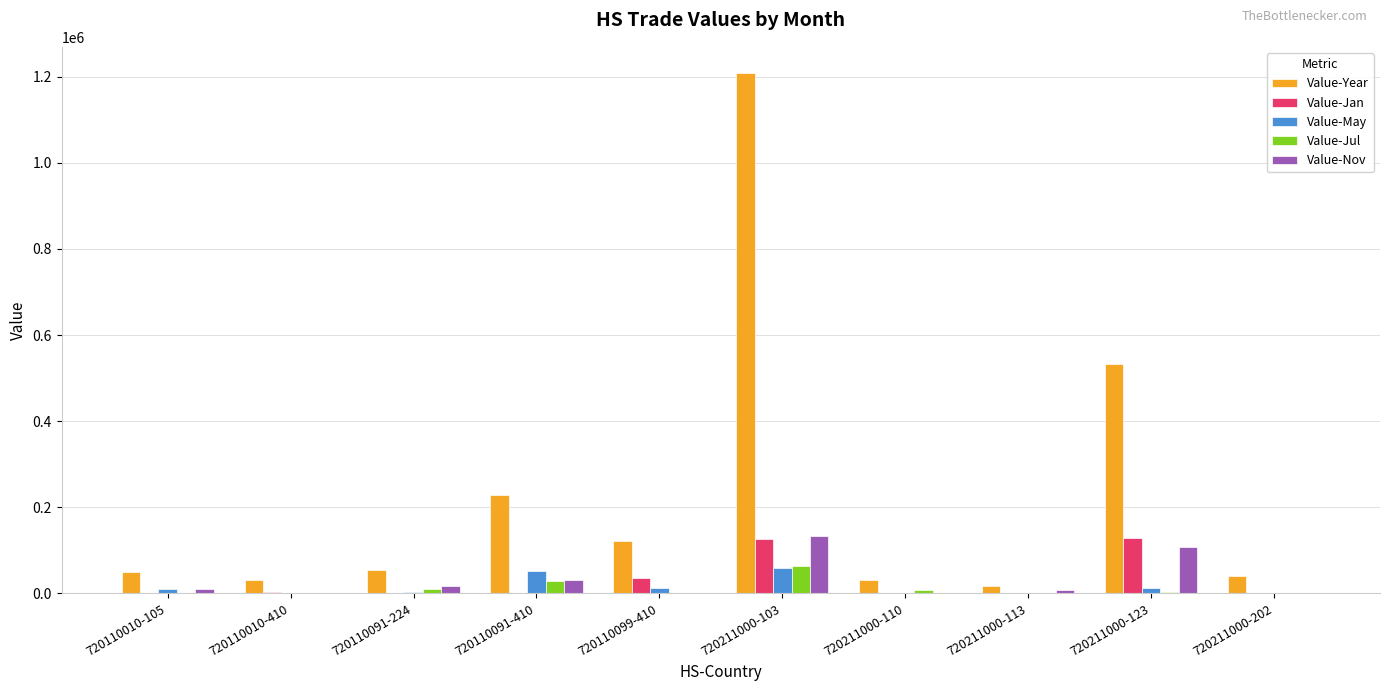

At which category is the sum across all series the highest?

720211000-103